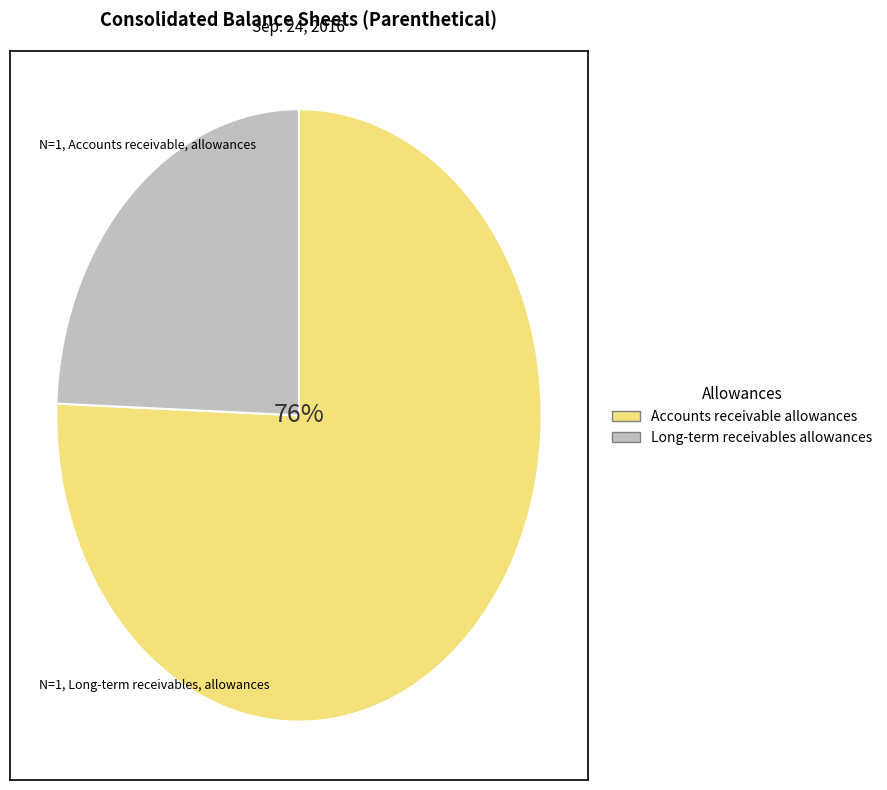

Is there a majority slice in this chart?

Yes